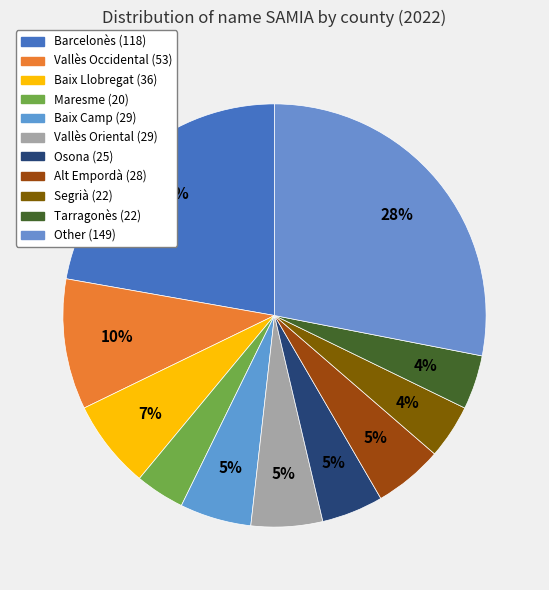

Do Osona and Barcelonès together represent more than half of the pie?

No